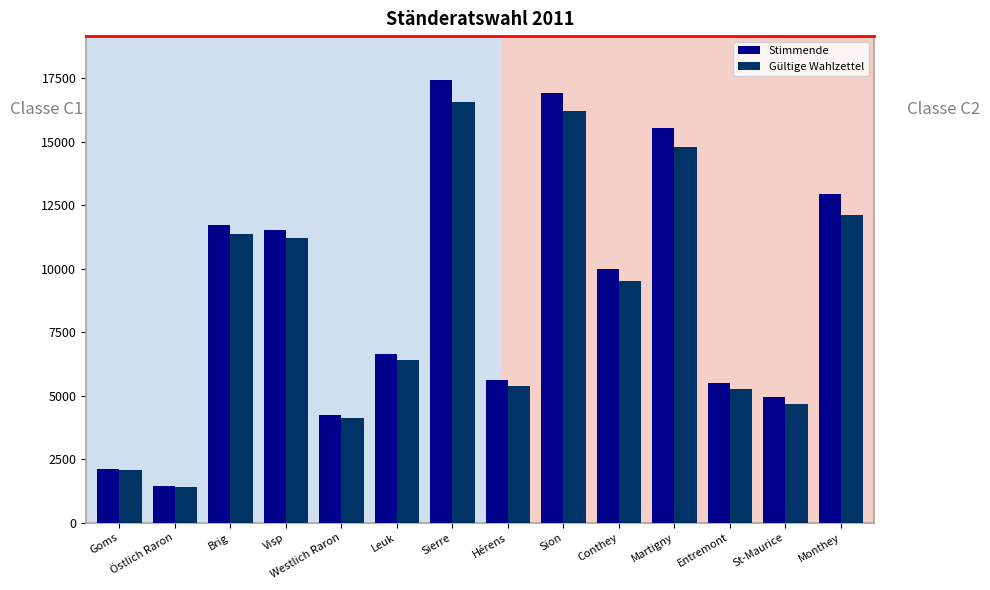

List the series in order of their peak value, lowest first.

Gültige Wahlzettel, Stimmende